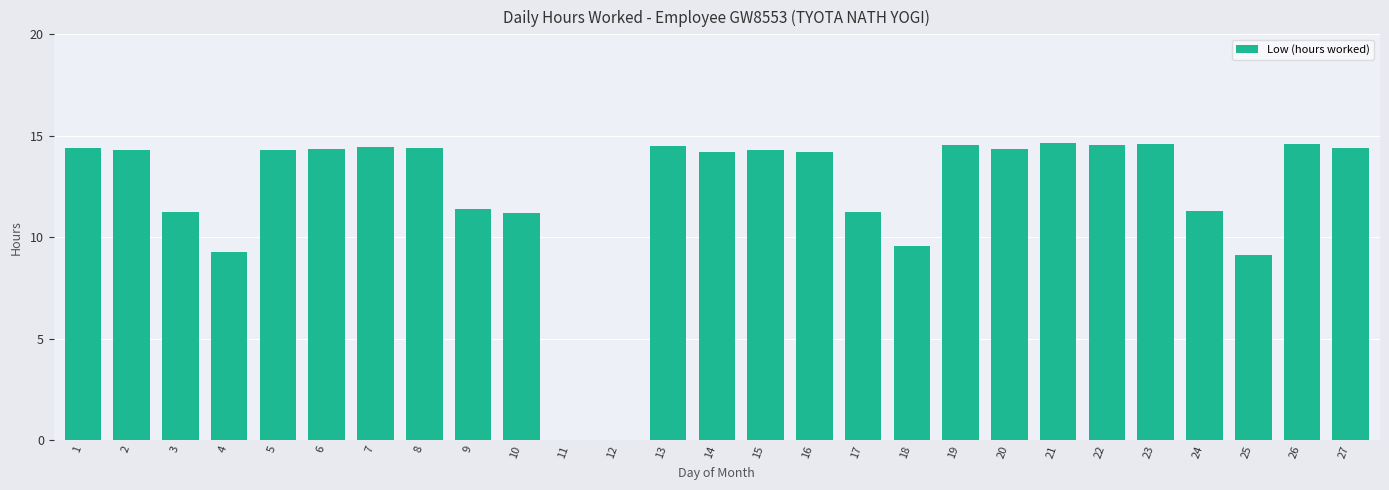

At which label does the data first exceed 14?

1